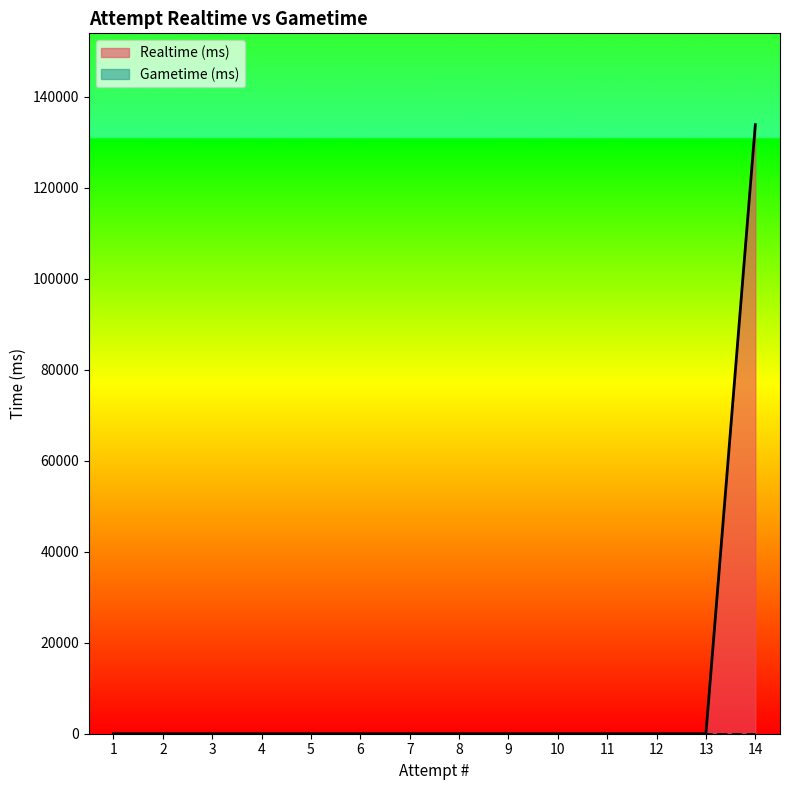

What is the maximum value shown in the chart?

133889